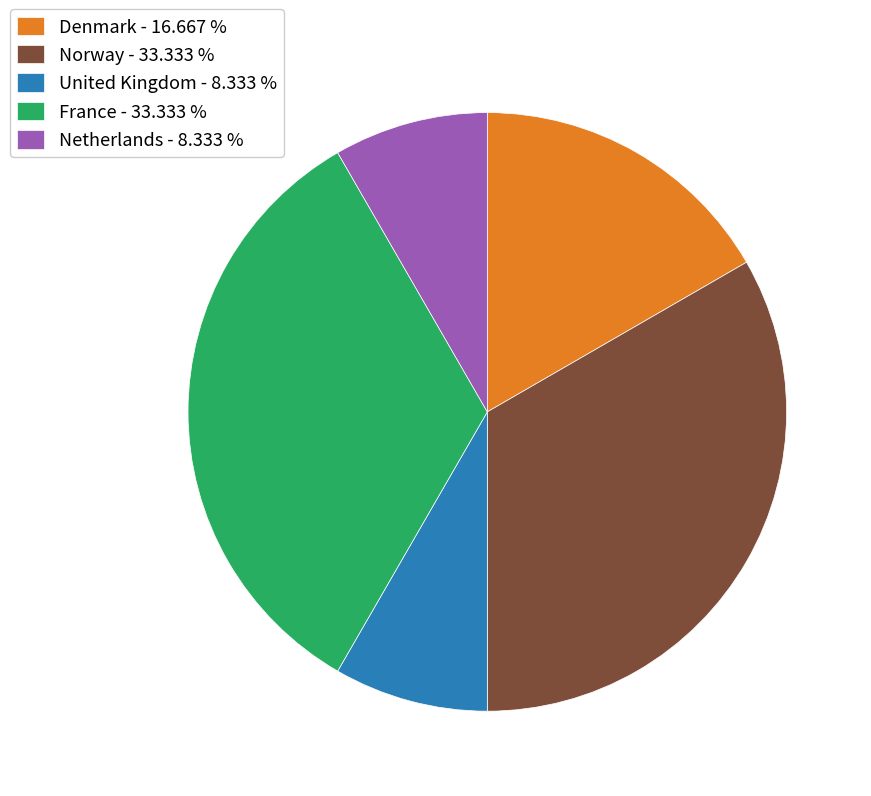

What is the ratio of the value at France - 33.333 % to the value at Netherlands - 8.333 %?

4.0